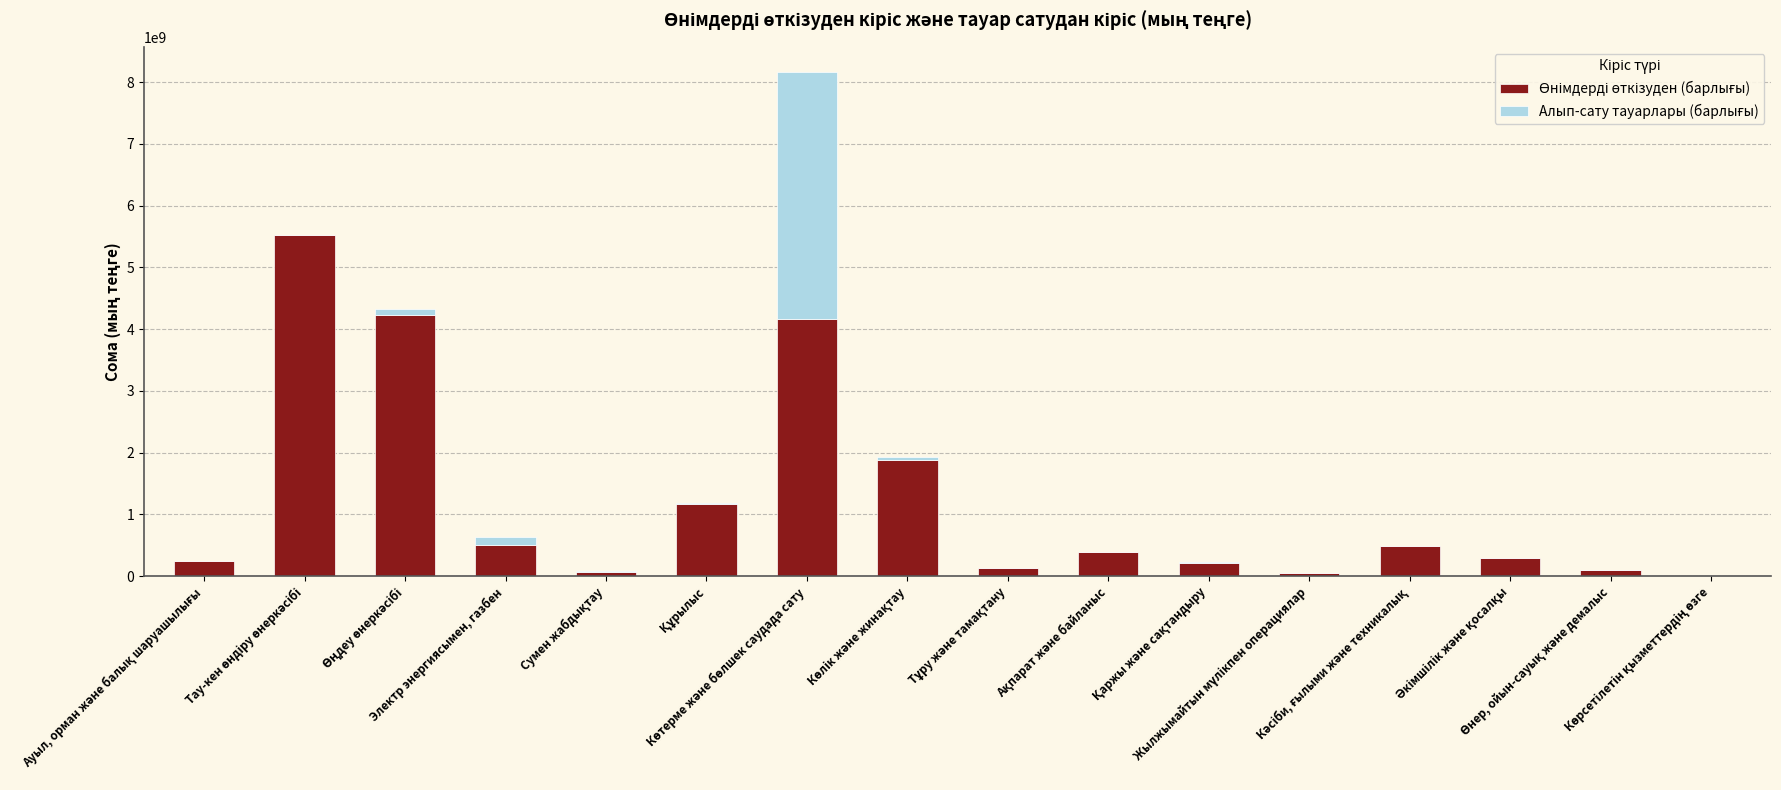

Count the number of categories in the chart.

16